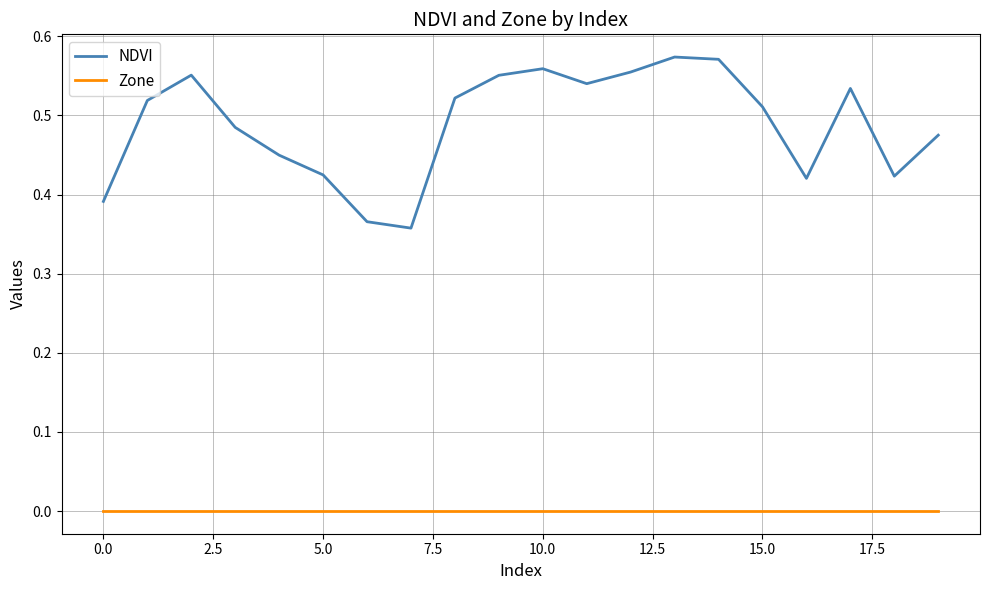

List the series in order of their overall mean, highest first.

NDVI, Zone